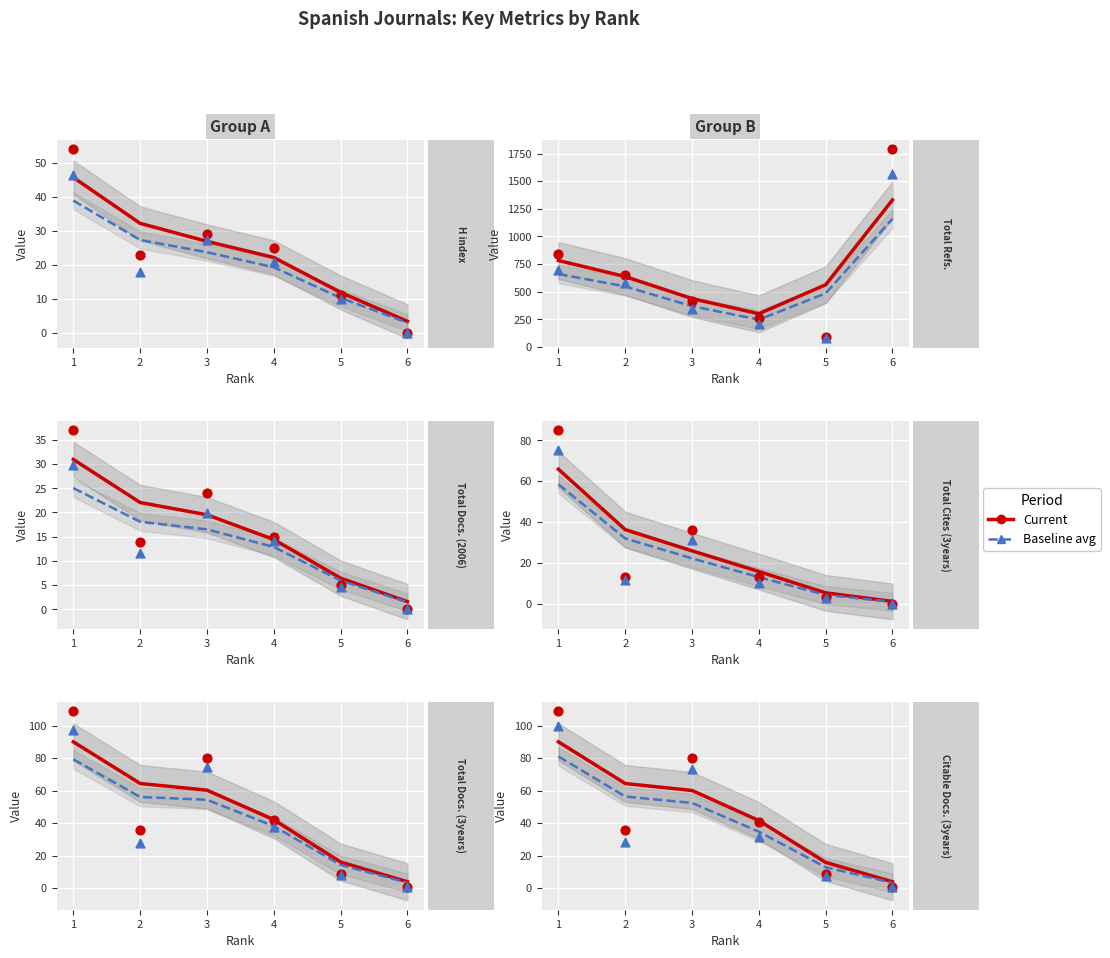

Is the value of Total Cites (3years) at Rank 2 greater than the value of Total Docs. (3years) at Rank 5?

Yes